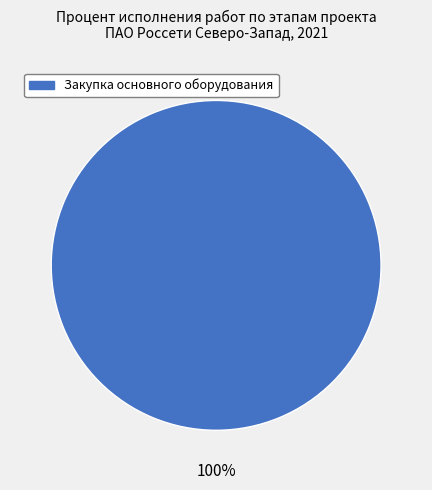

True or false: Закупка основного оборудования accounts for 91% of the total.

False